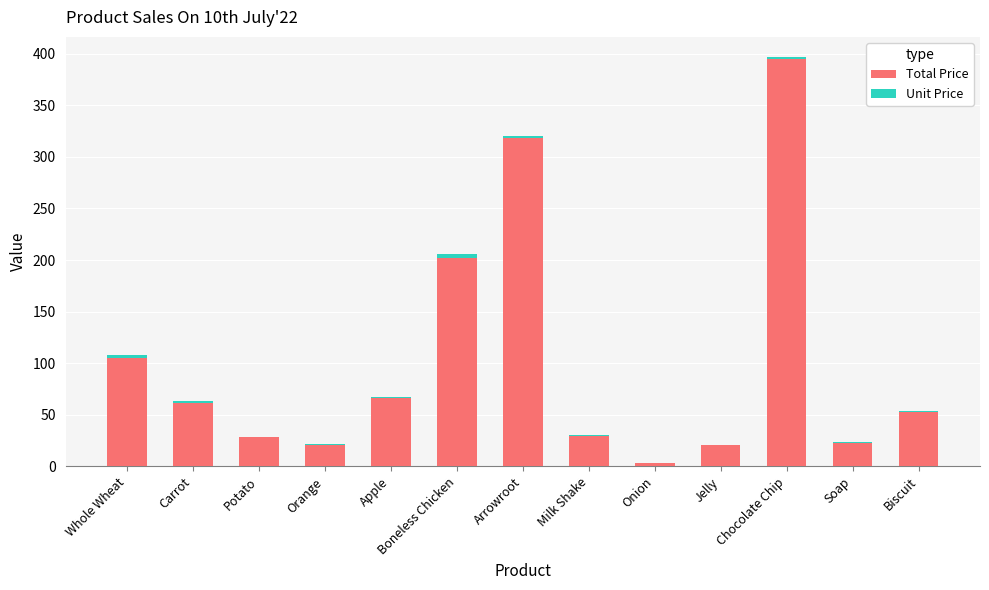

What is the approximate value of Total Price at Milk Shake?

29.6